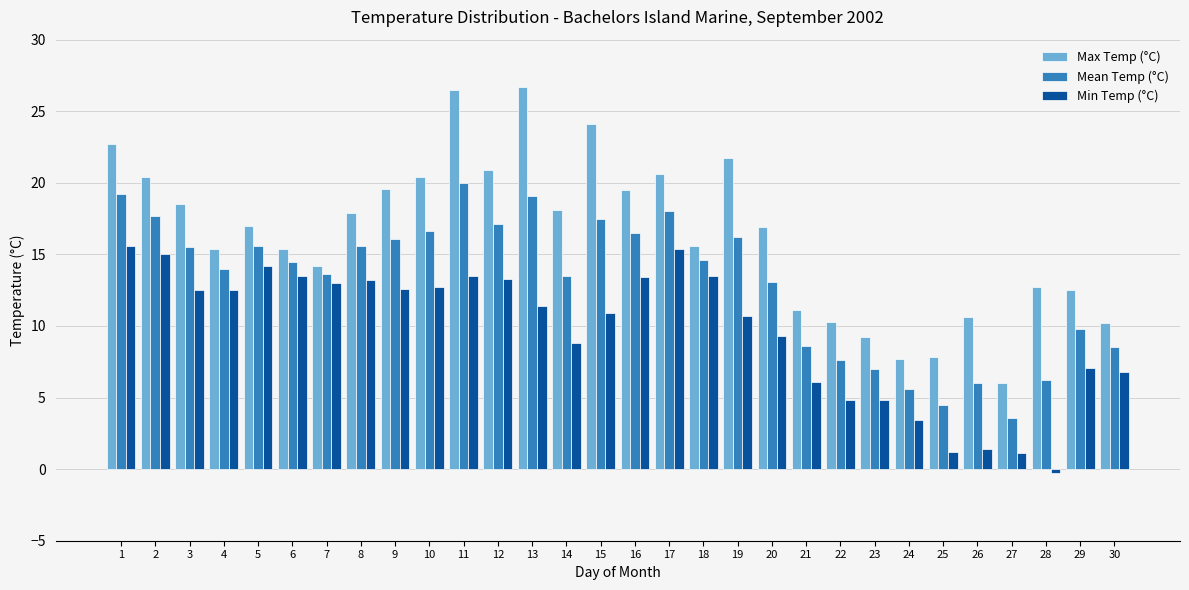

The value of Mean Temp (°C) at 27 is 3.6. True or false?

True